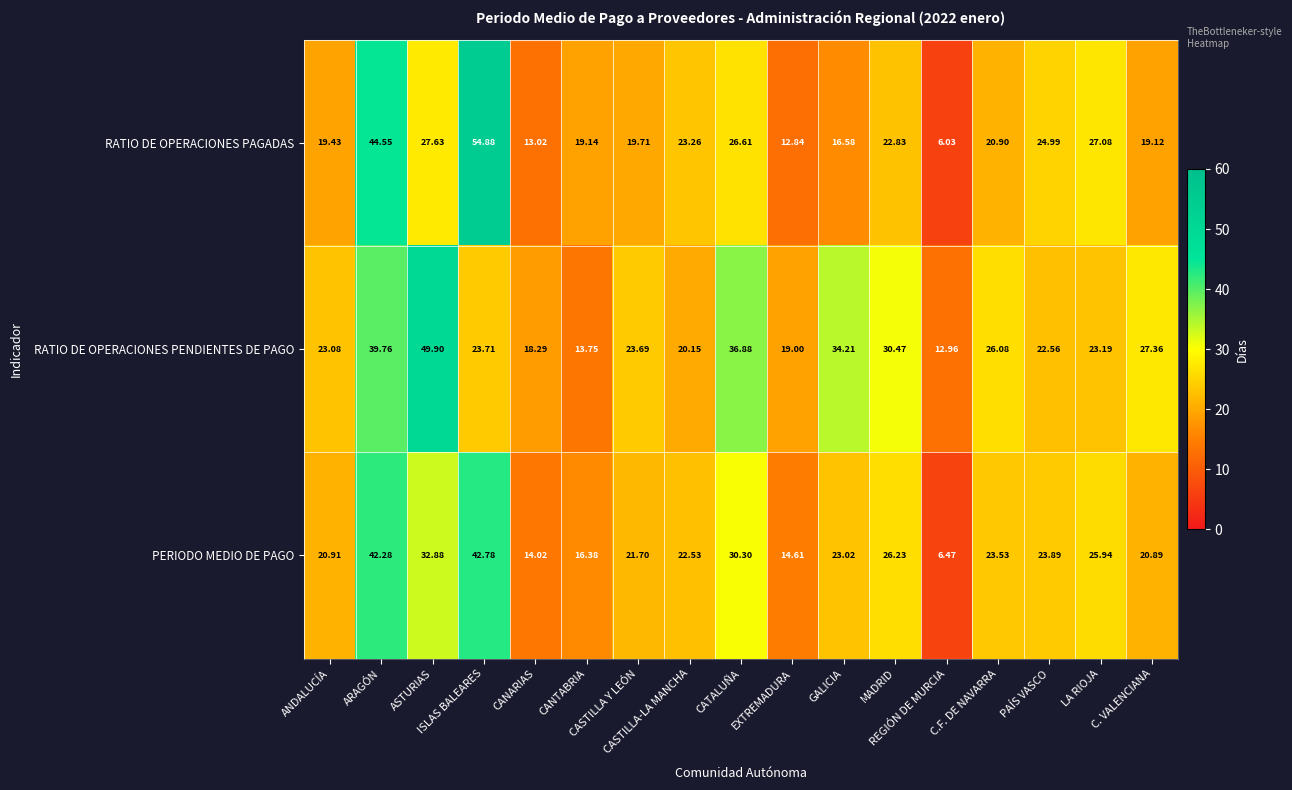

Which series has the largest total across all categories?

RATIO DE OPERACIONES PENDIENTES DE PAGO